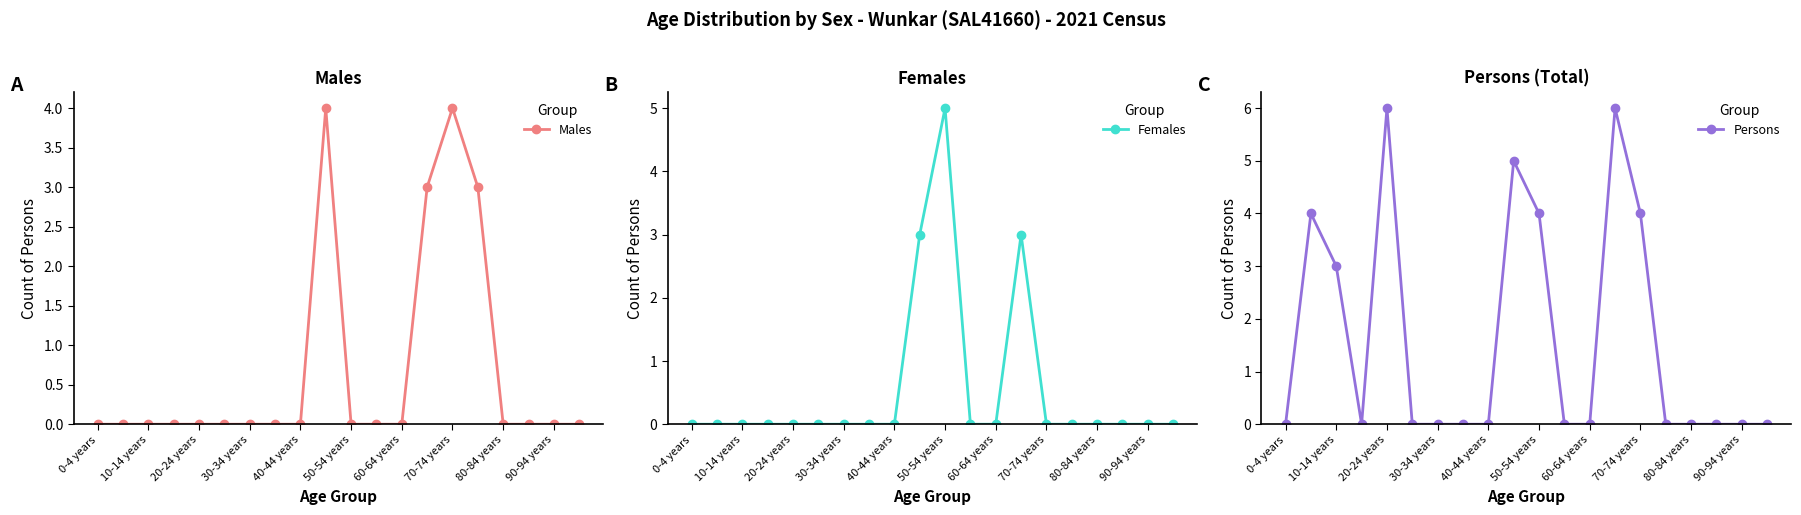

What is the value of the Males point at the 16th from the left?

3